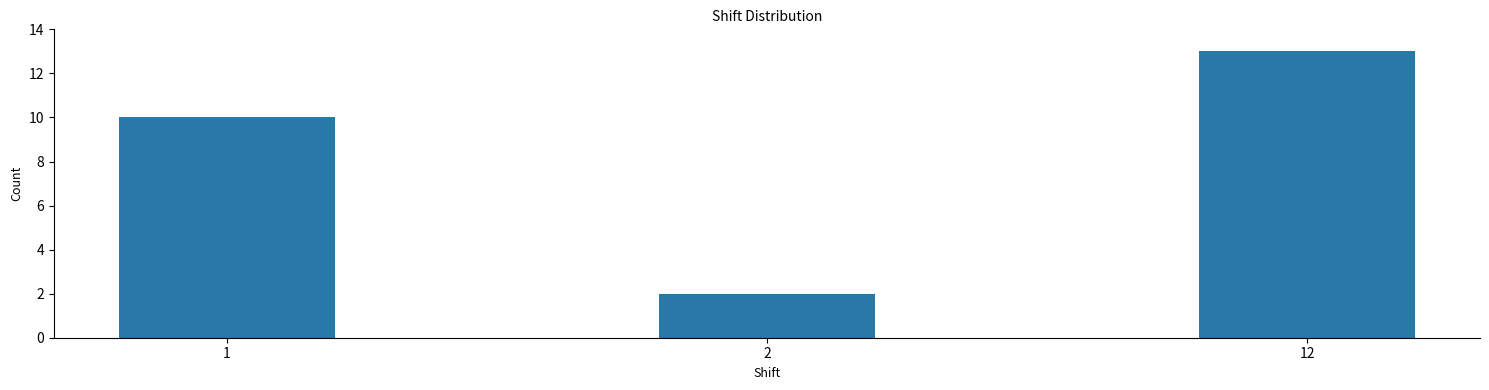

Reading left to right, transcribe all the data shown in this chart.

10	2	13